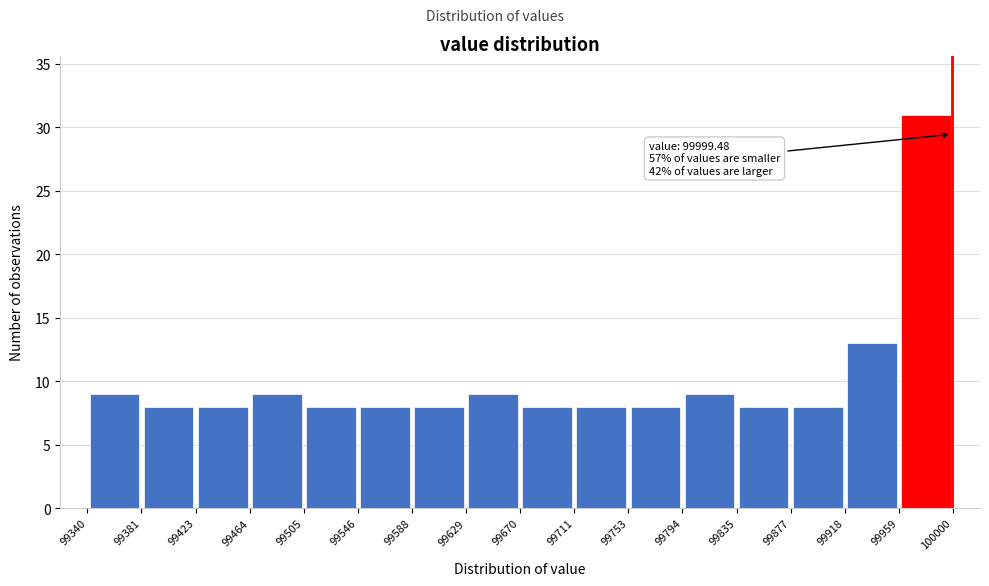

Which range on the x-axis has the tallest bar?

99959 to 100000